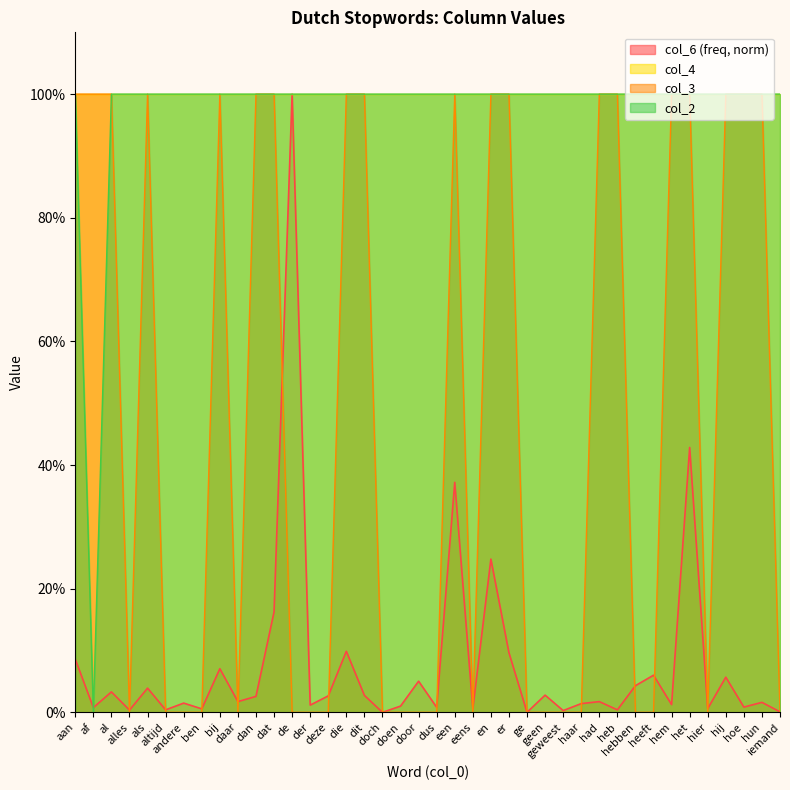

Rank the categories by col_3 value from lowest to highest.

alles, altijd, andere, ben, daar, de, der, deze, doch, doen, door, dus, eens, ge, geen, geweest, haar, hebben, heeft, hier, iemand, aan, af, al, als, bij, dan, dat, die, dit, een, en, er, had, heb, hem, het, hij, hoe, hun